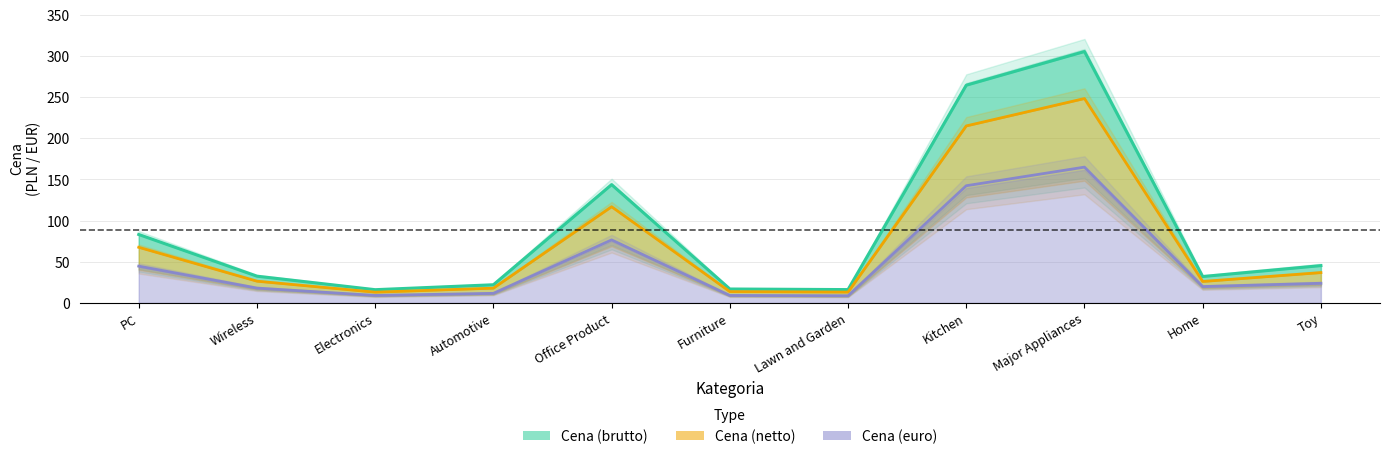

True or false: Cena (euro) and Cena (brutto) cross at least once.

False